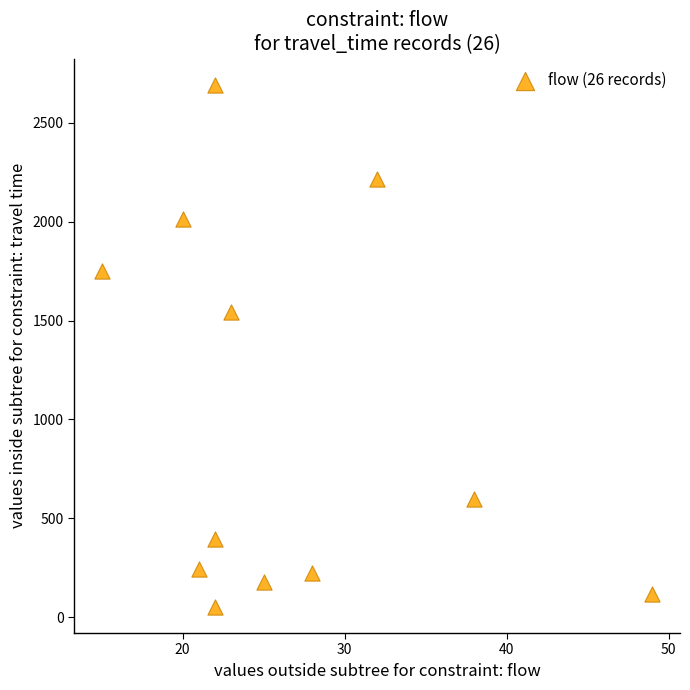

What Y value in the scatter plot is closest to 1372?

1542